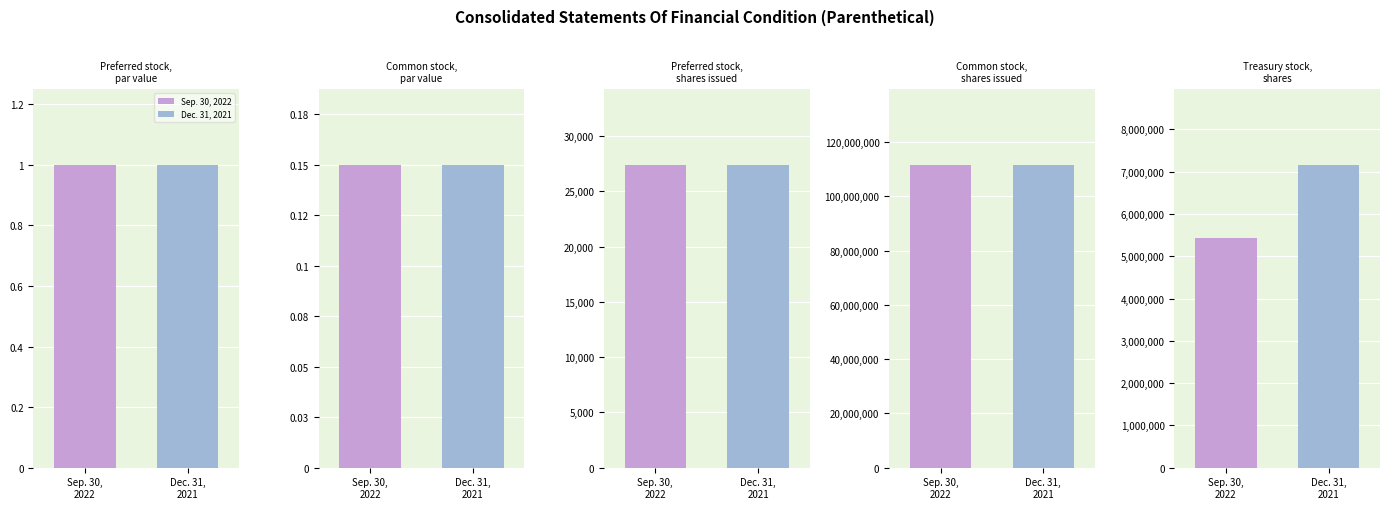

The Dec. 31, 2021 series shows 7162850.0 at Treasury stock,
shares. True or false?

True